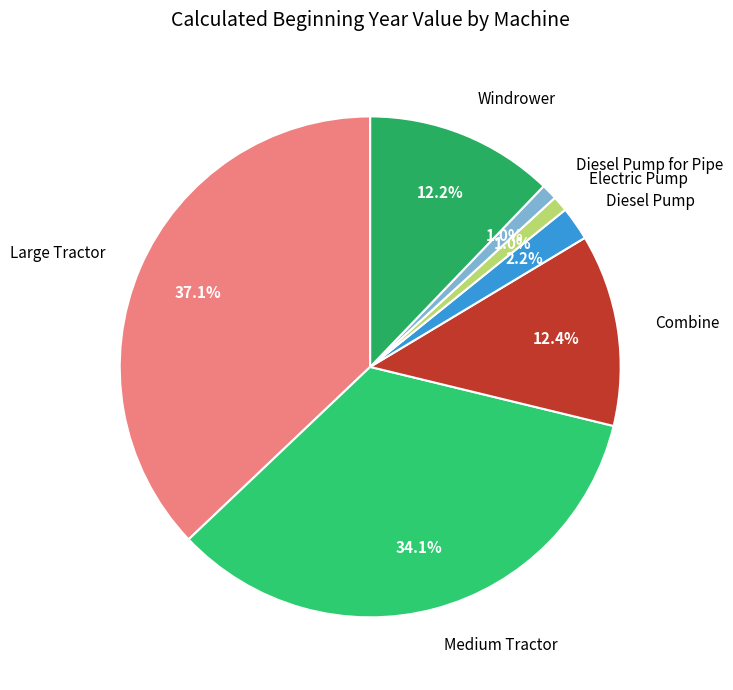

To the nearest percent, what is the combined percentage of Electric Pump and Combine?

13%